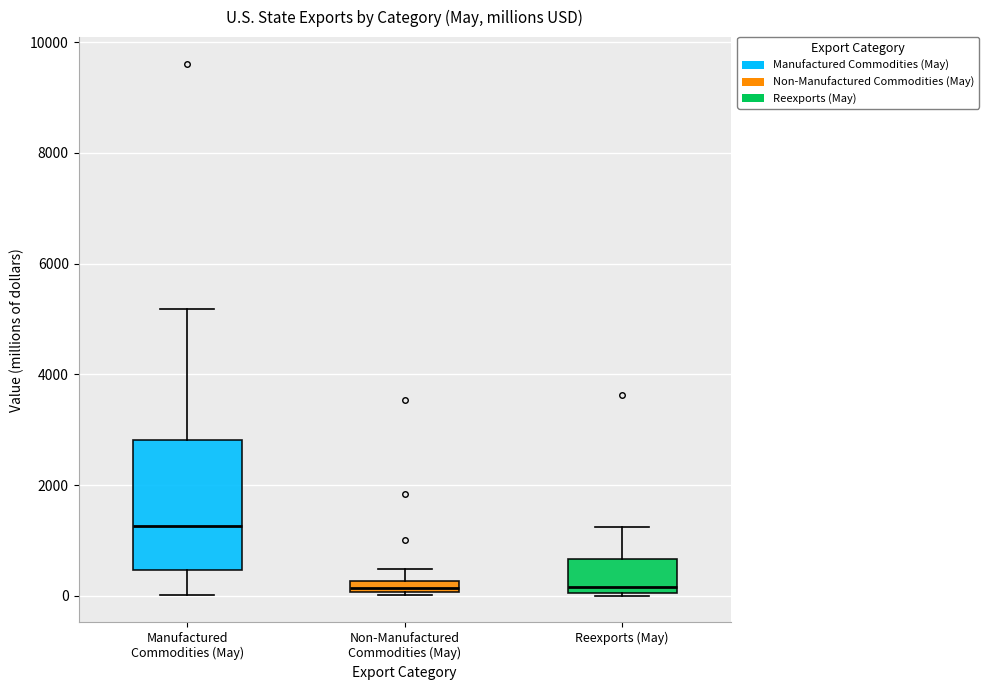

Which box is the tallest, from its lower edge to its upper edge?

Manufactured Commodities (May)